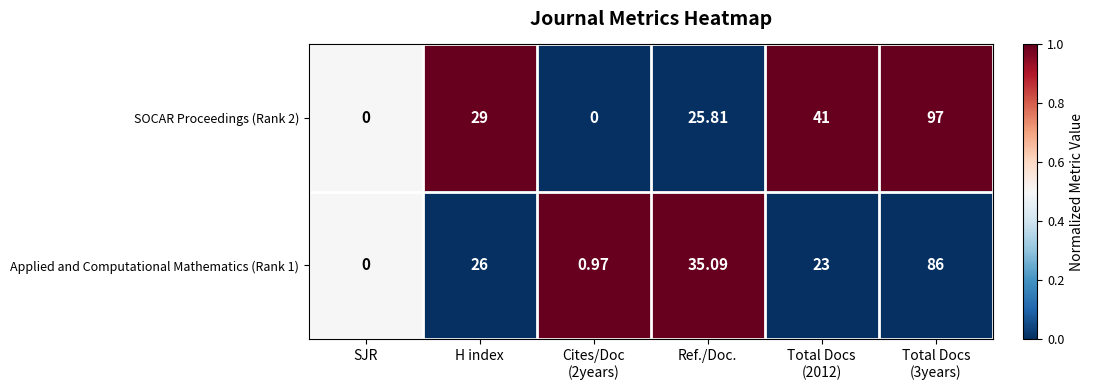

At which label is Applied and Computational Mathematics (Rank 1) closest to 43?

Ref./Doc.